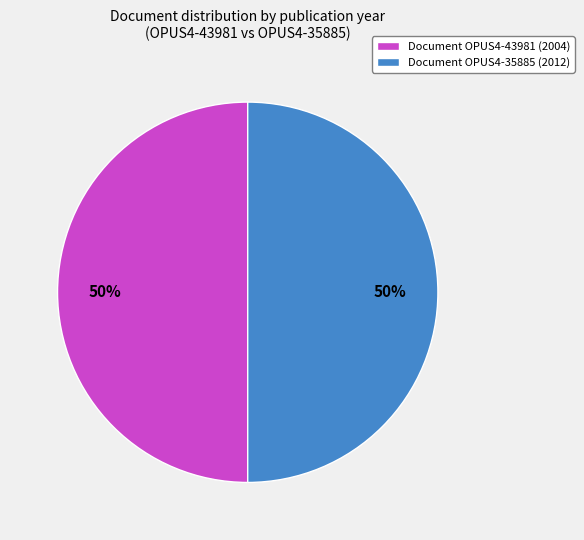

Approximately how many times larger is the value at Document OPUS4-43981 (2004) compared to Document OPUS4-35885 (2012)?

1.0